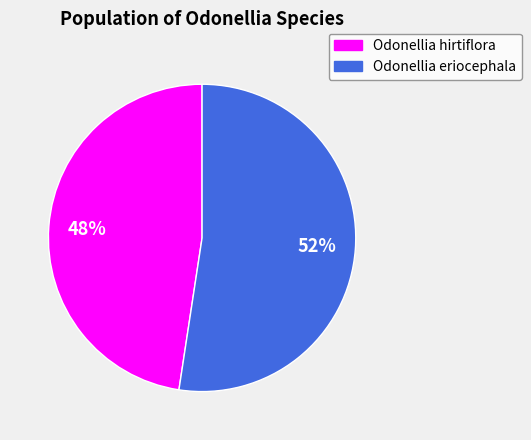

Is the sum of Odonellia hirtiflora and Odonellia eriocephala greater than half?

Yes